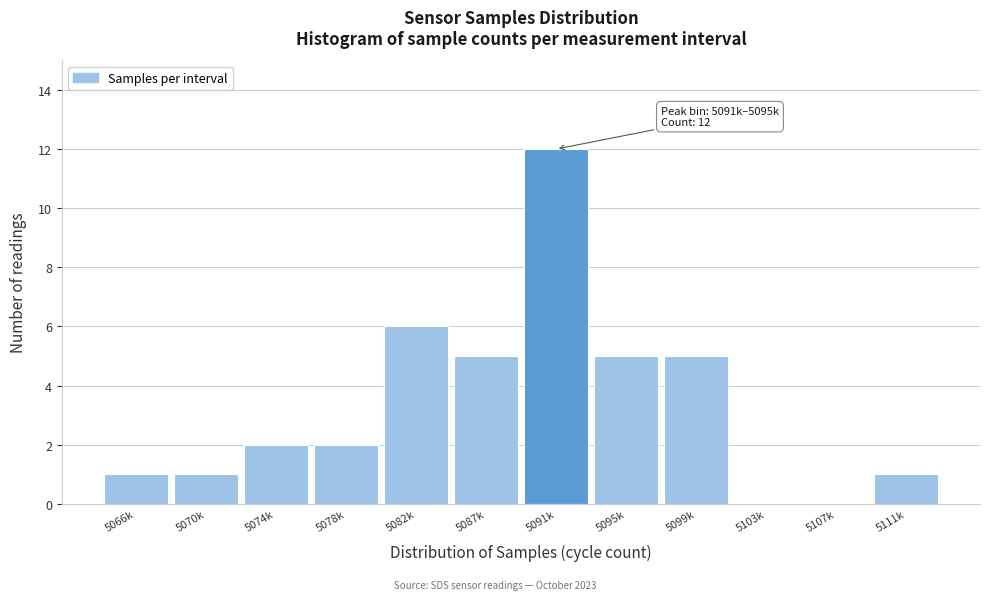

Reading right to left, what are all the values shown in this chart?

5111k=1	5107k=0	5103k=0	5099k=5	5095k=5	5091k=12	5087k=5	5082k=6	5078k=2	5074k=2	5070k=1	5066k=1